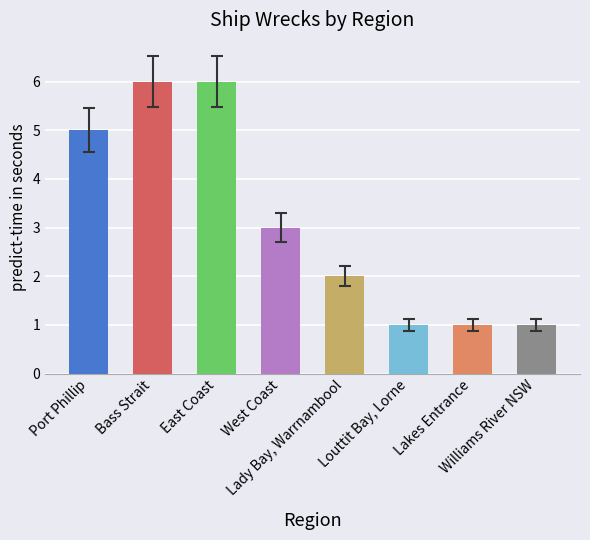

What position from the left is Port Phillip?

1